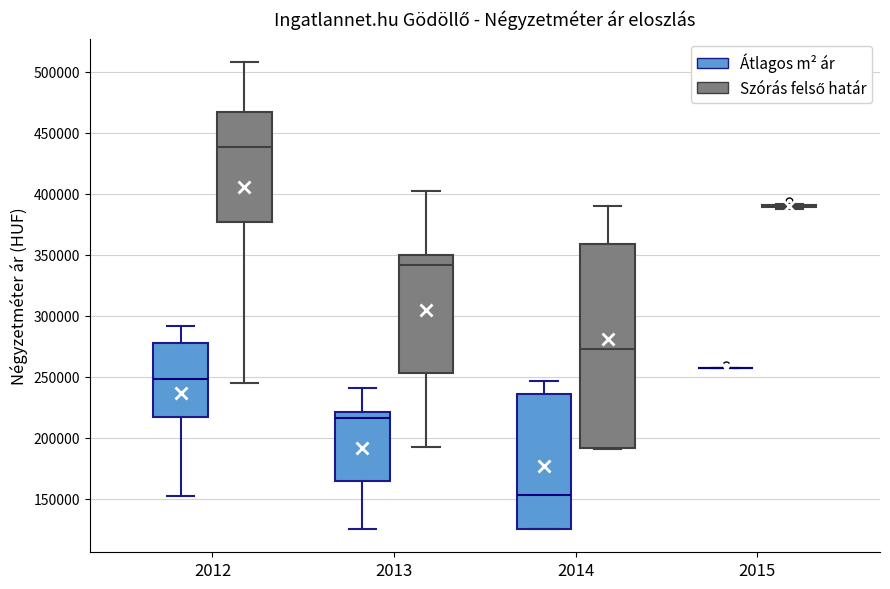

Which box is the tallest, from its lower edge to its upper edge?

2014 (Szórás felső határ)